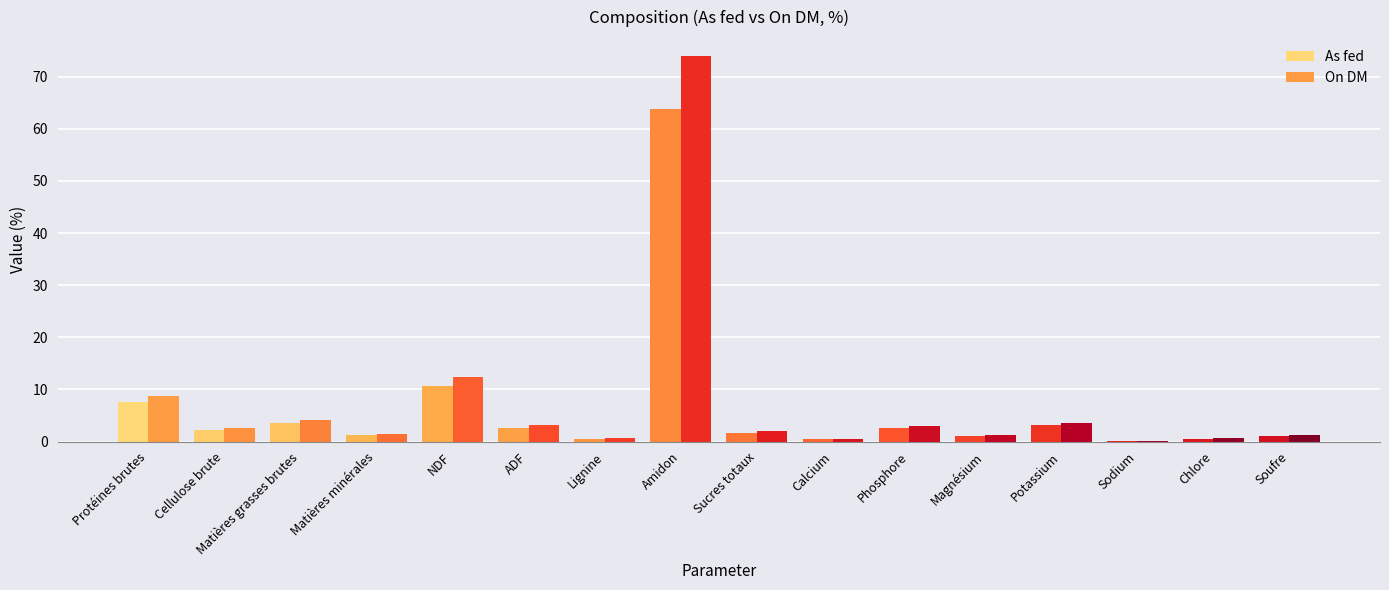

At which category is the sum across all series the highest?

Amidon